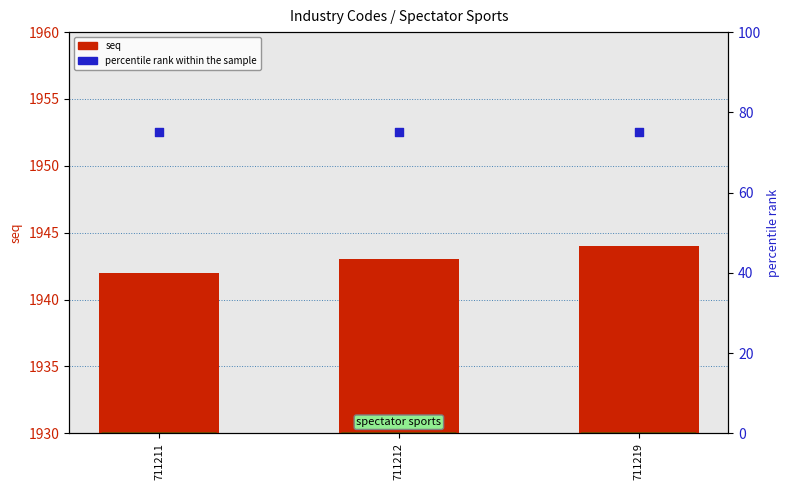

At which category is the sum across all series the highest?

711219